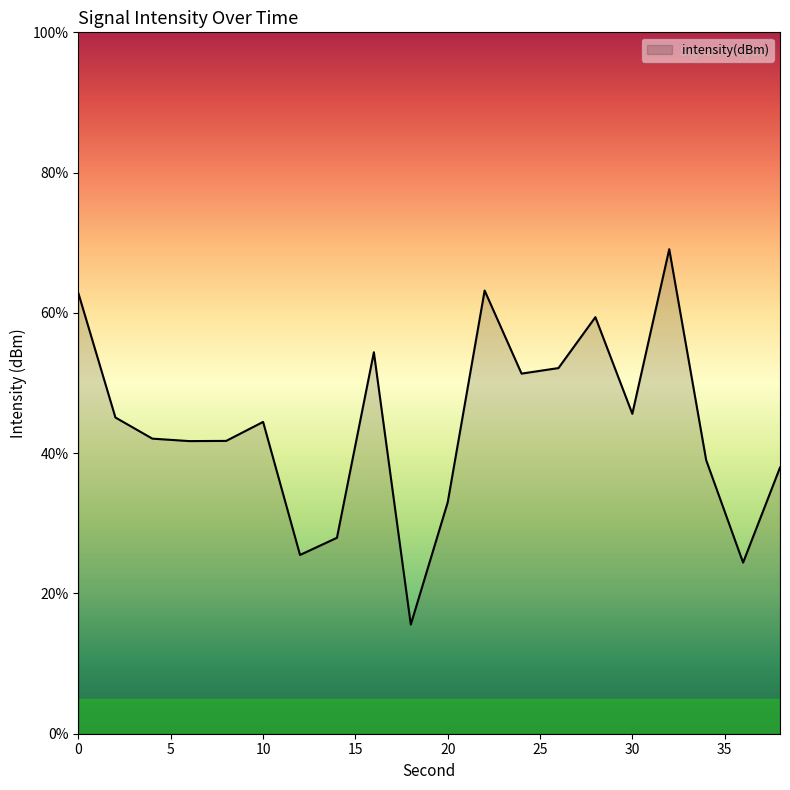

Where is the first local minimum?

6